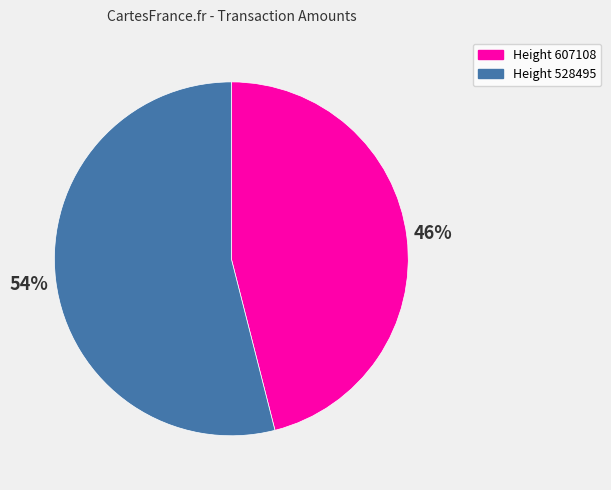

Rank the categories by value from lowest to highest.

Height 607108, Height 528495